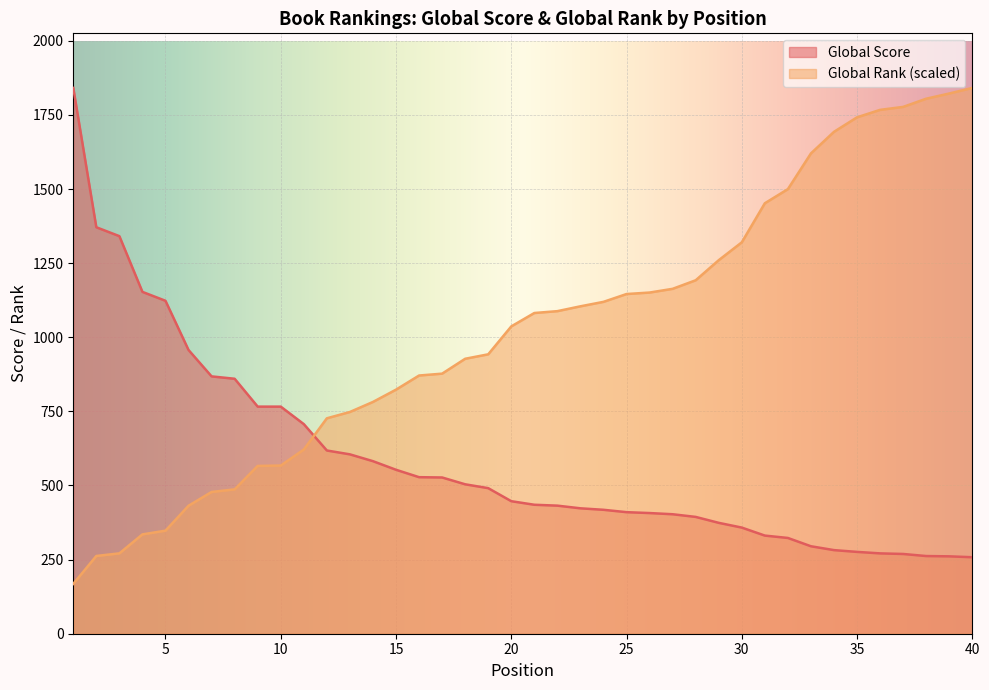

The value of Global Rank at 14 is 167.6. True or false?

False